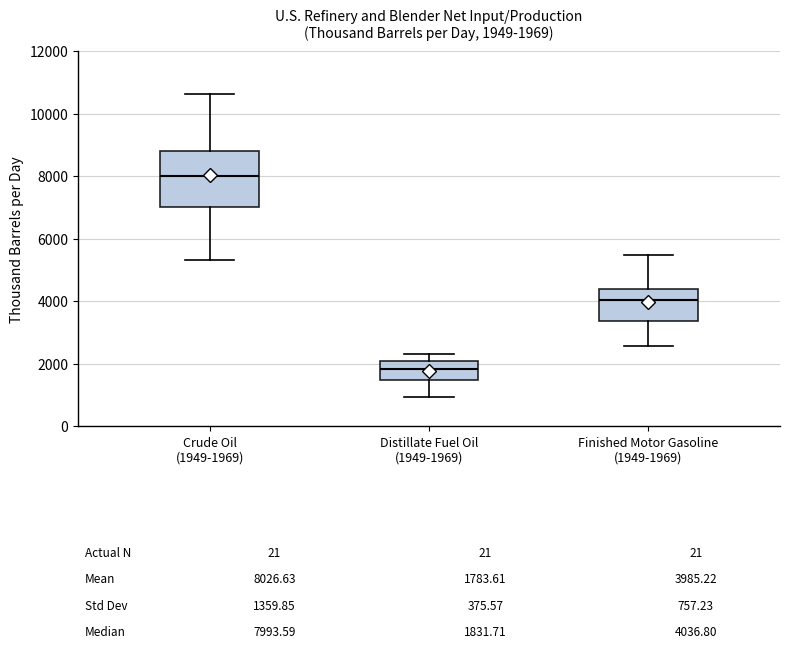

Comparing the boxes themselves (not the whiskers), which one is the tallest?

Crude Oil (1949-1969)